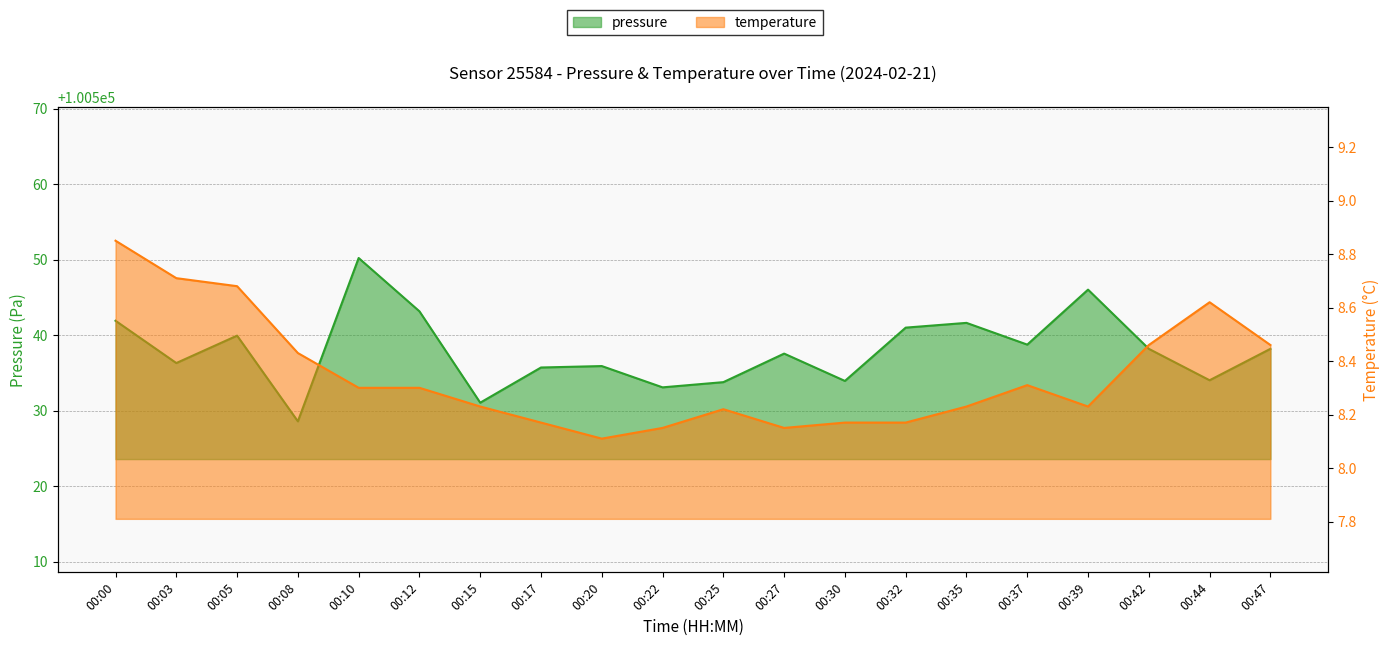

The temperature series shows 5.1 at 00:12. True or false?

False